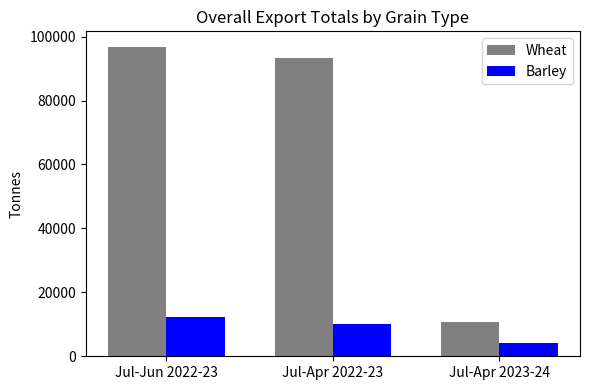

Reading right to left, extract all data points from this chart.

Wheat: Jul-Apr 2023-24=10871	Jul-Apr 2022-23=93356	Jul-Jun 2022-23=96797
Barley: Jul-Apr 2023-24=4026	Jul-Apr 2022-23=10224	Jul-Jun 2022-23=12137